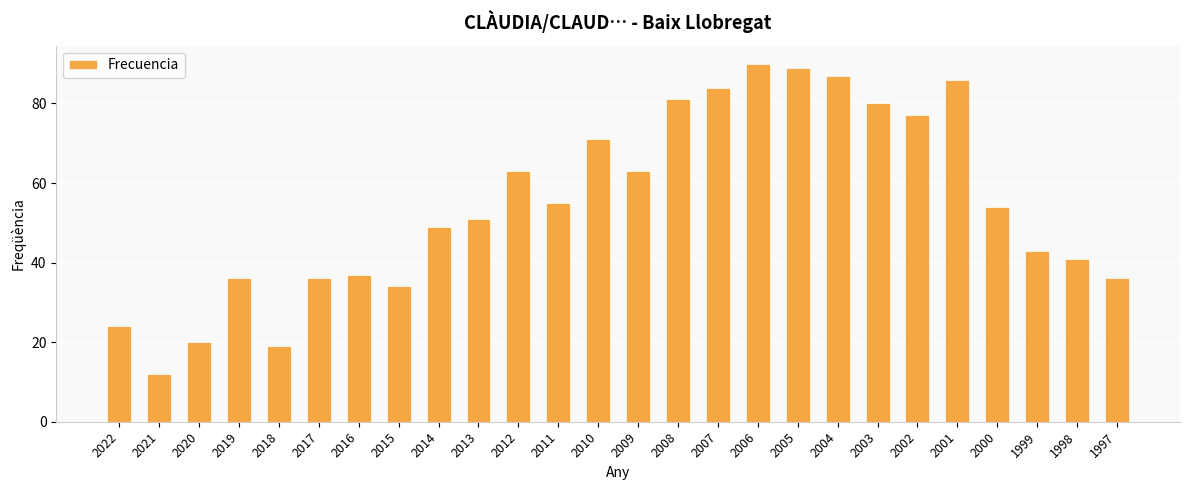

How many values are below 54?

13